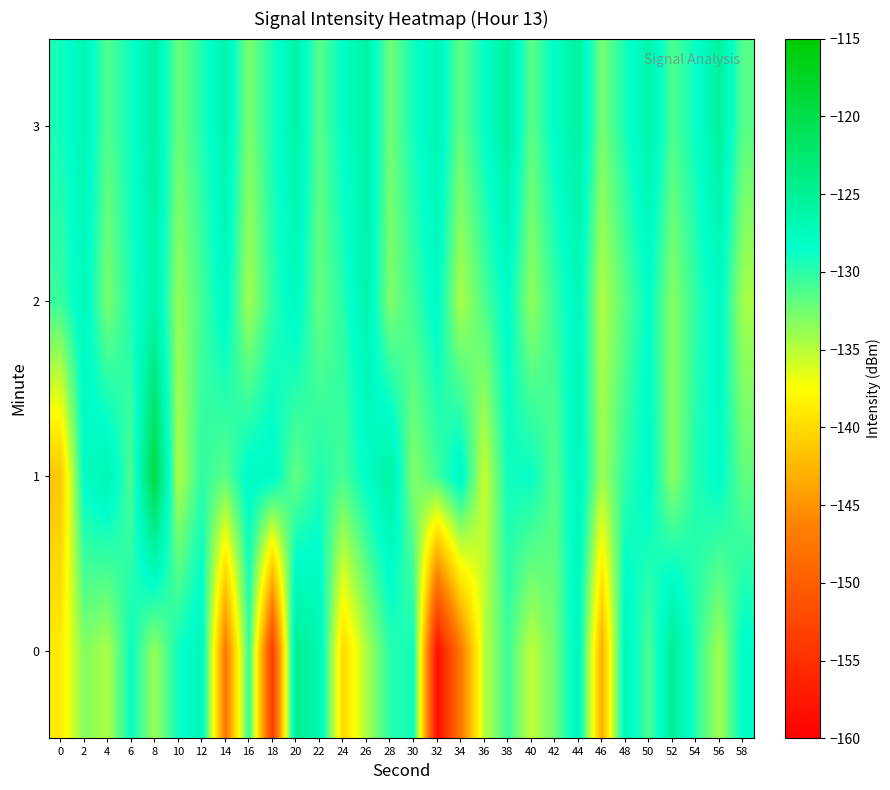

Which series has the largest total across all categories?

3